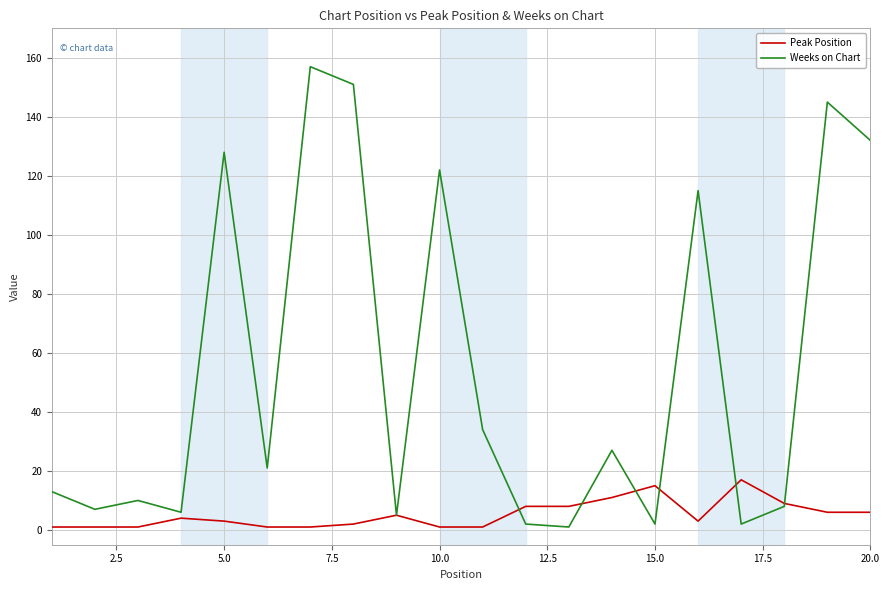

True or false: Weeks on Chart has more than 1 points higher than both neighbors.

True